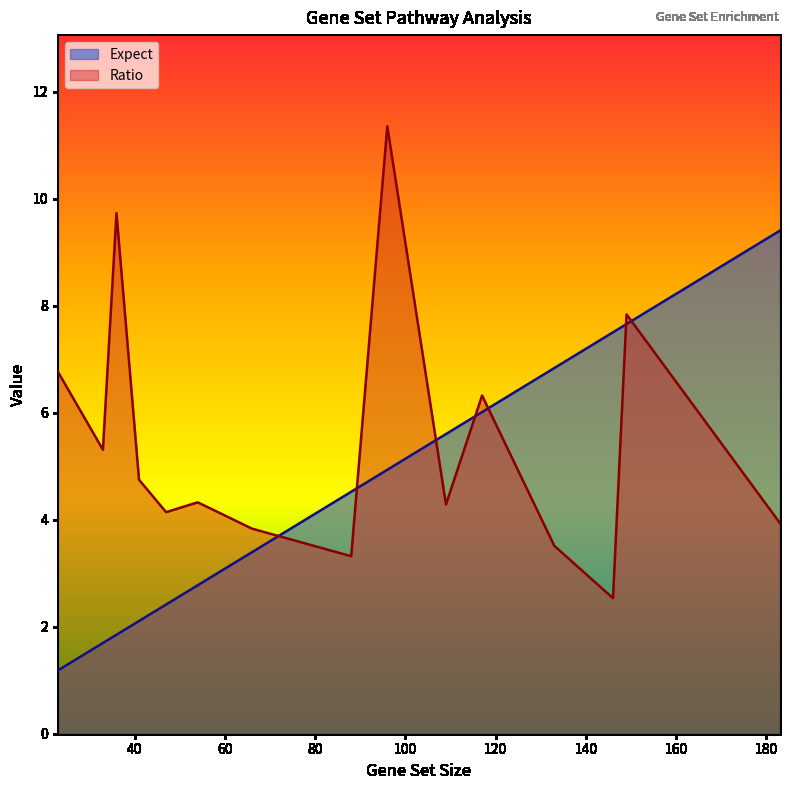

How many data points in Expect are less than 4?

7